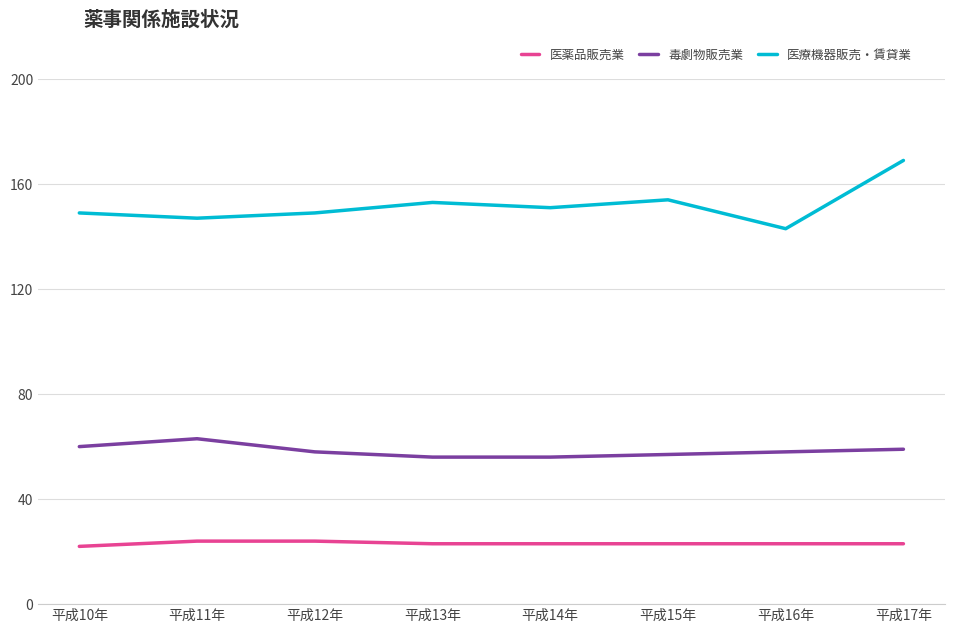

Between 平成14年 and 平成17年, which series saw the biggest shift?

医療機器販売・賃貸業